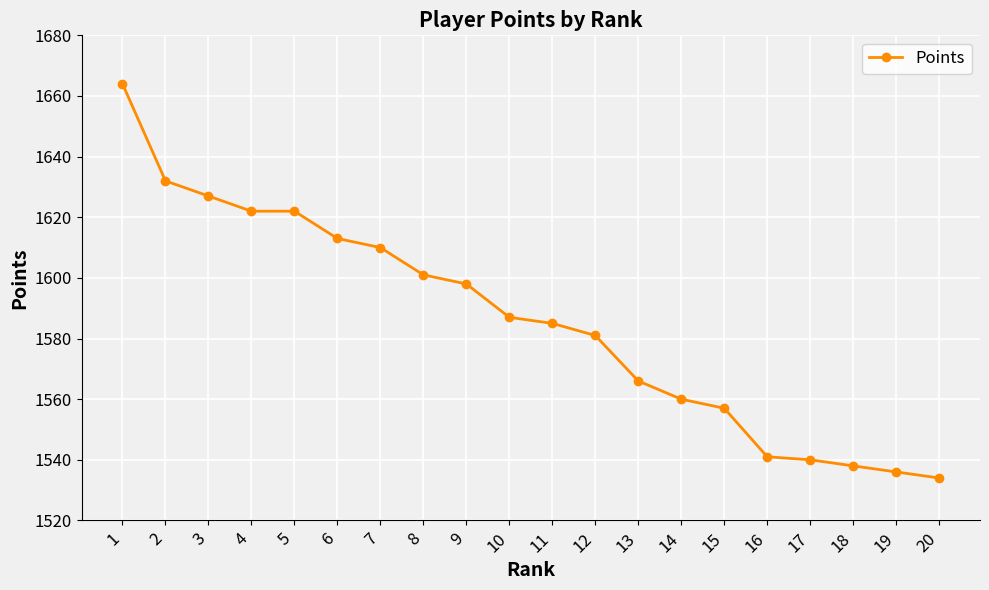

Reading right to left, extract all data points from this chart.

20=1534	19=1536	18=1538	17=1540	16=1541	15=1557	14=1560	13=1566	12=1581	11=1585	10=1587	9=1598	8=1601	7=1610	6=1613	5=1622	4=1622	3=1627	2=1632	1=1664